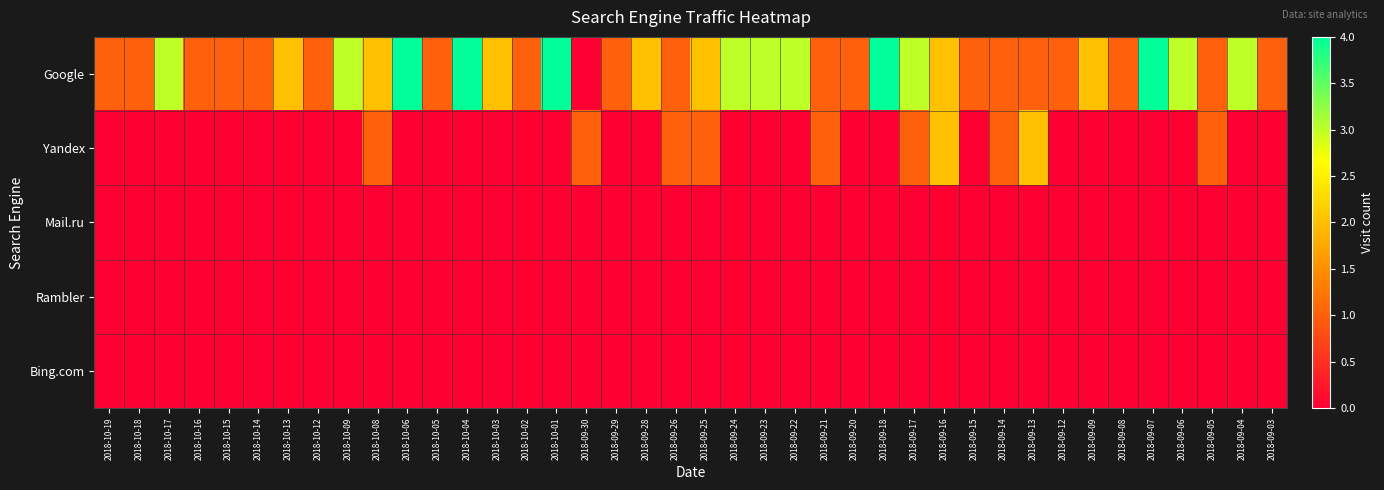

At which category is the sum across all series the highest?

2018-10-06